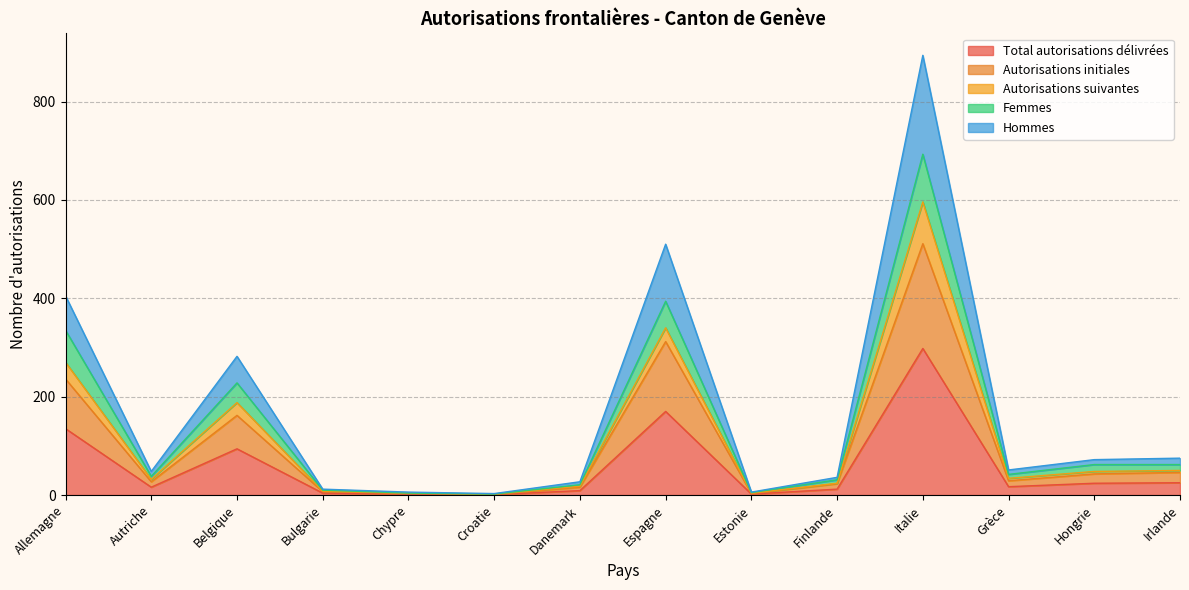

Which category has the lowest value in the Hommes series?

Croatie